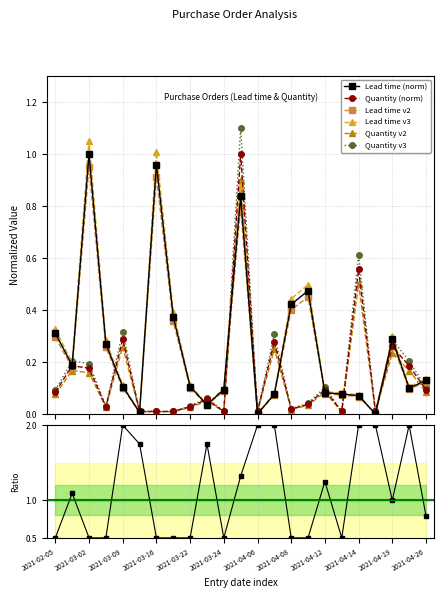

True or false: Lead time and Purchase order quantity cross at least once.

True